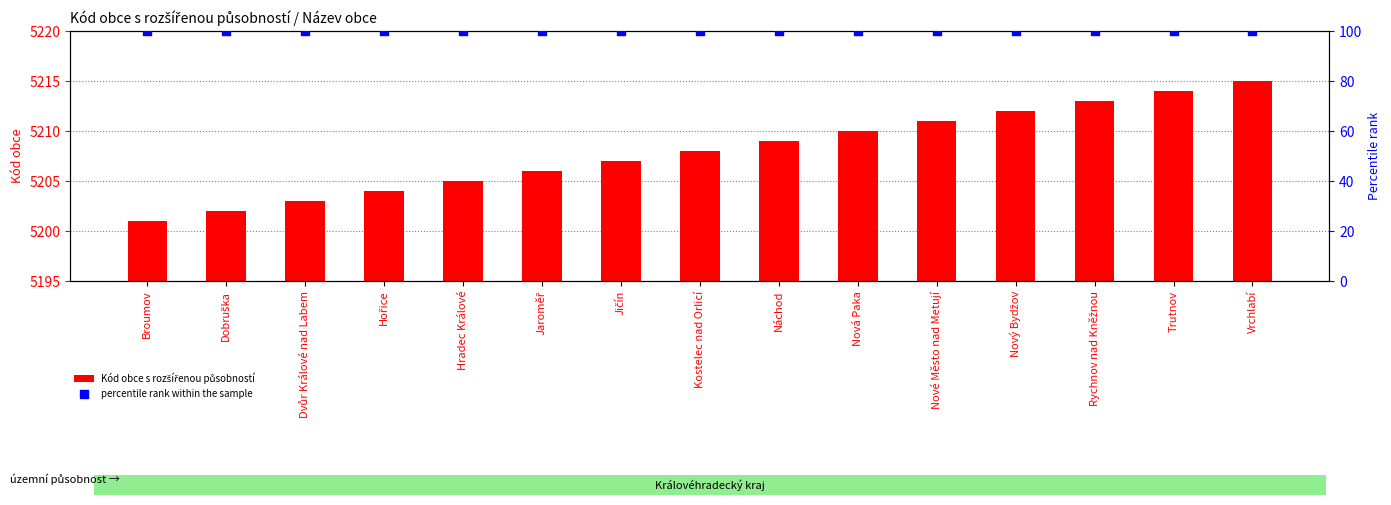

What is the total value across all series at Jičín?

5307